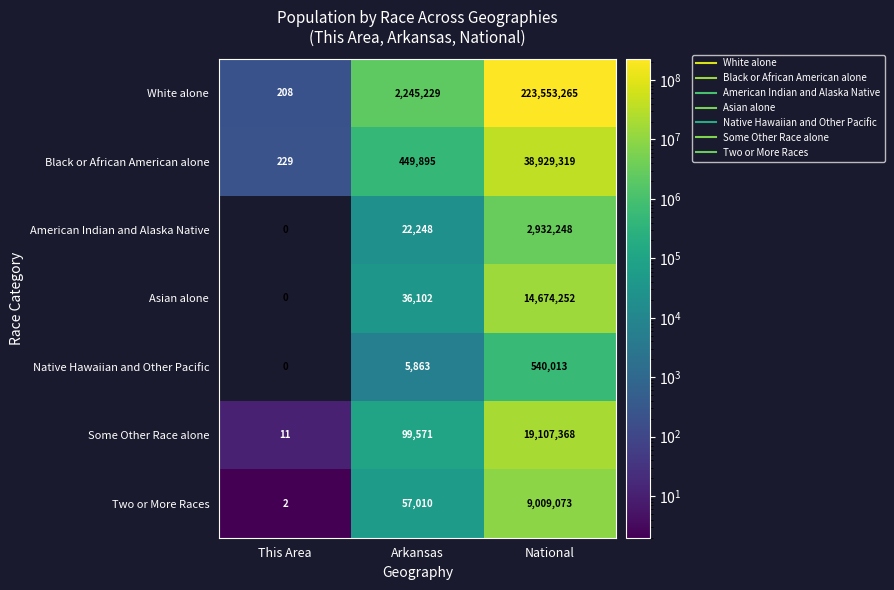

Which label corresponds to the smallest value in the chart?

This Area